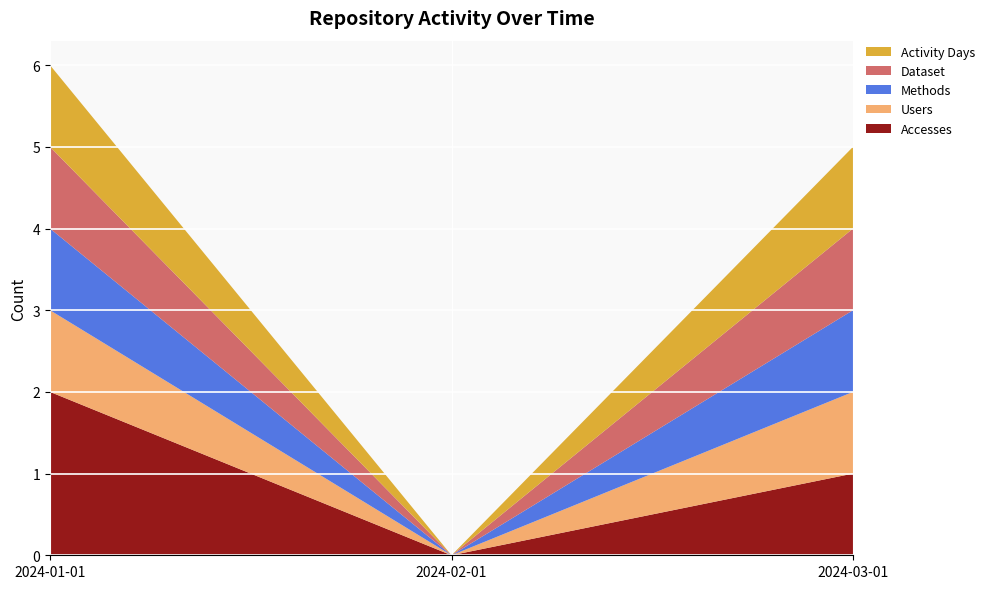

Reading right to left, transcribe all the data shown in this chart.

Accesses: 1	0	2
Users: 1	0	1
Methods: 1	0	1
Dataset: 1	0	1
Activity Days: 1	0	1